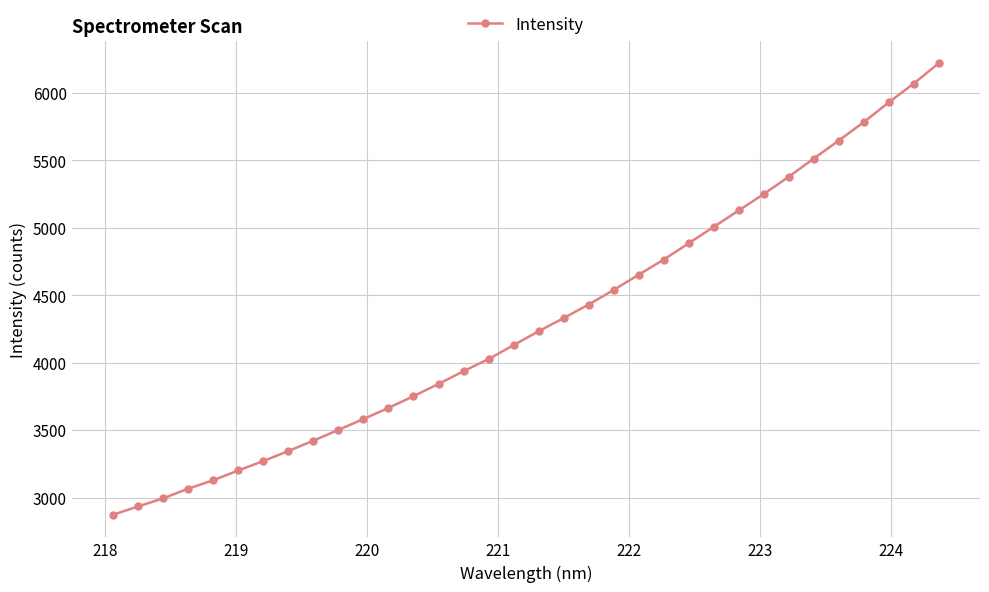

What is the value of the 28th point from the left?

5379.4